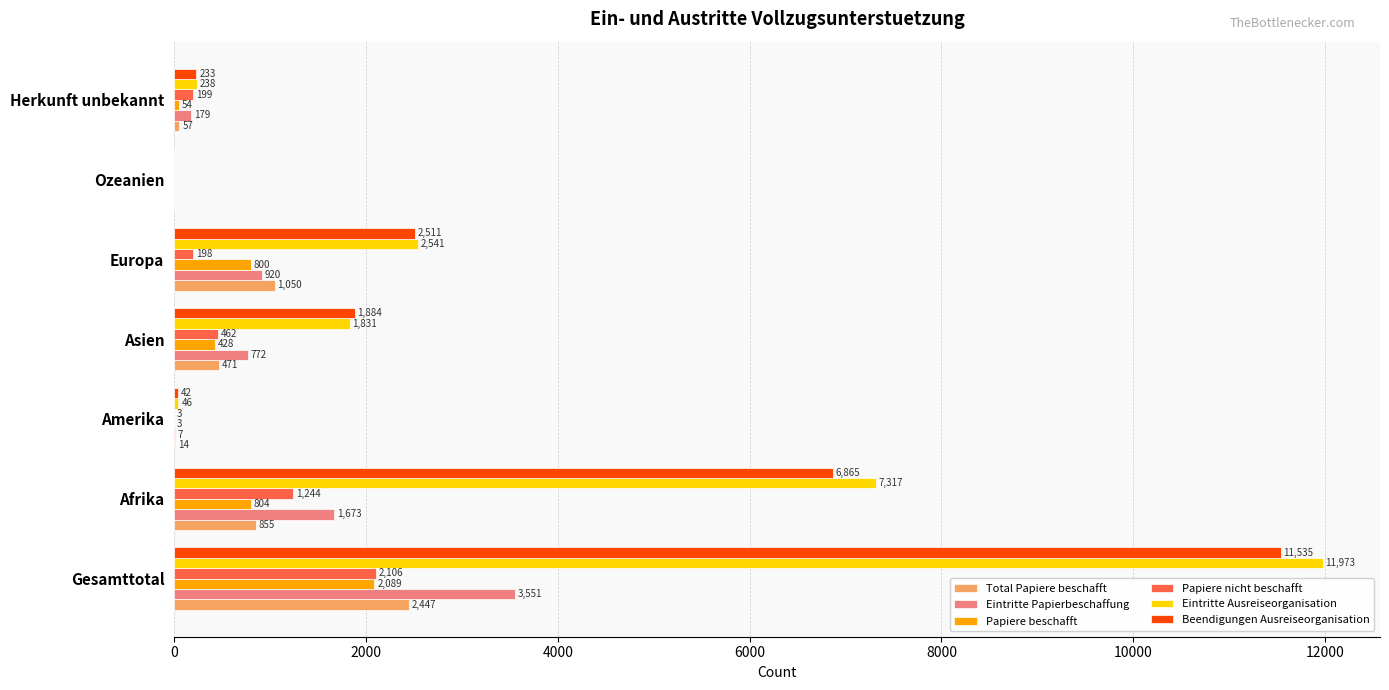

Between Gesamttotal and Asien, which series saw the biggest shift?

Eintritte Ausreiseorganisation